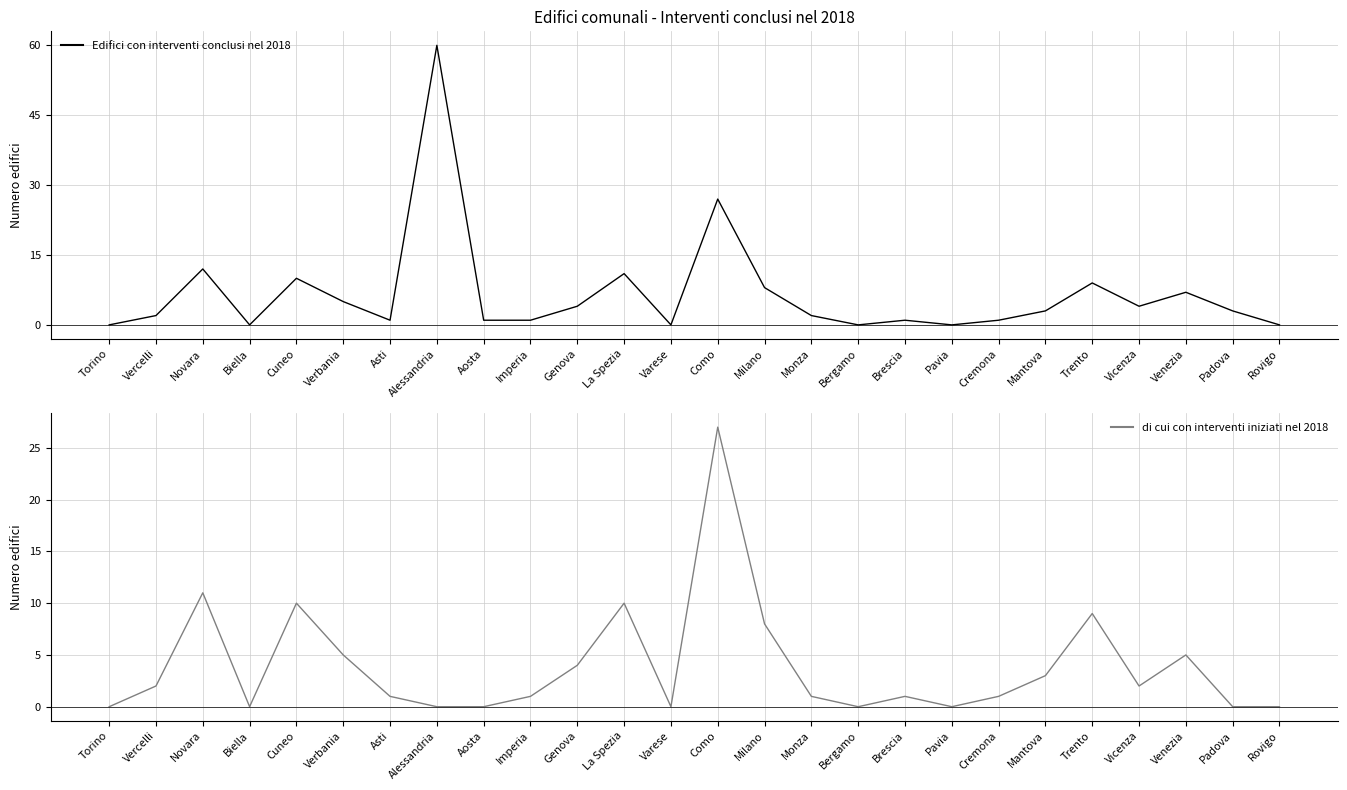

At which category is the sum across all series the highest?

Alessandria